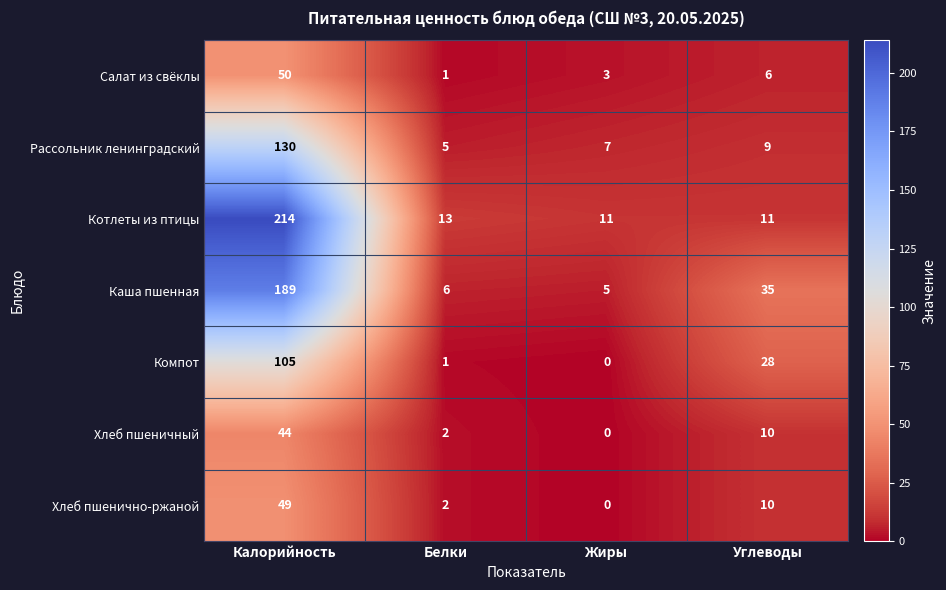

Count the number of data series in this chart.

7